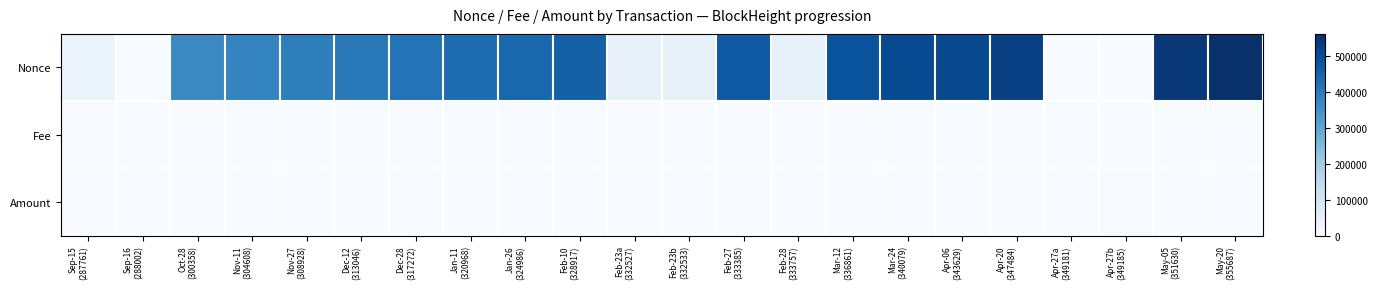

Which label corresponds to the smallest value in the chart?

Sep-16
(288002)